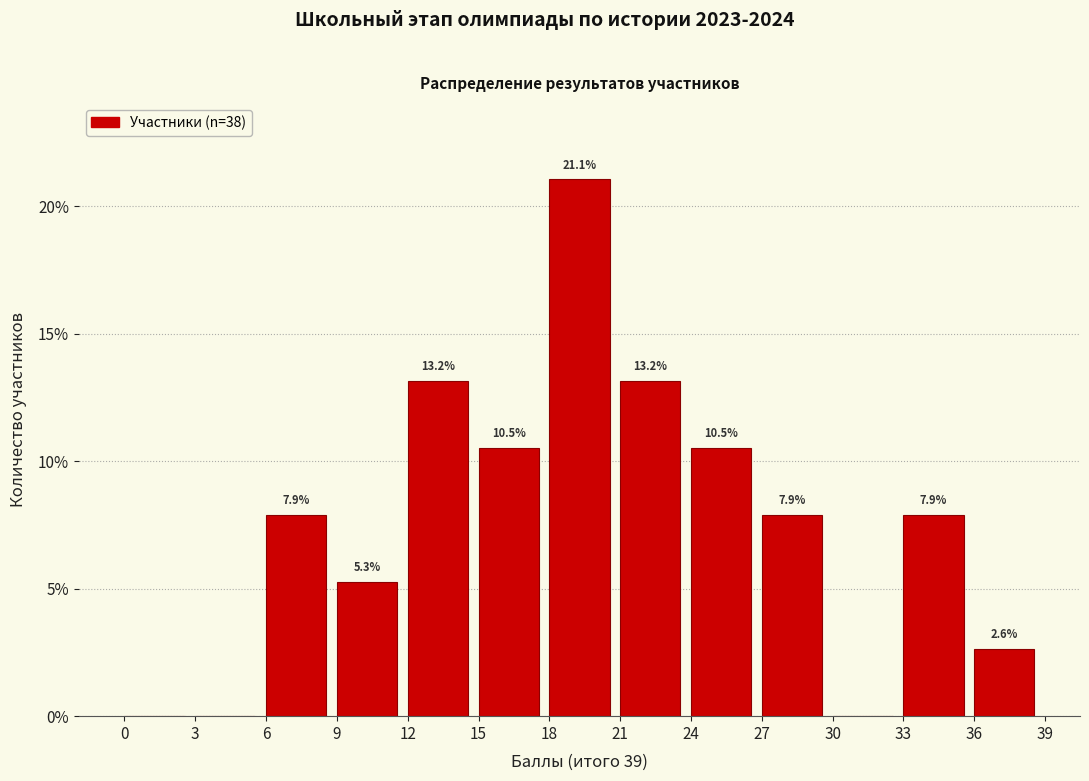

Over which range of the x-axis is the bar tallest?

18 to 21